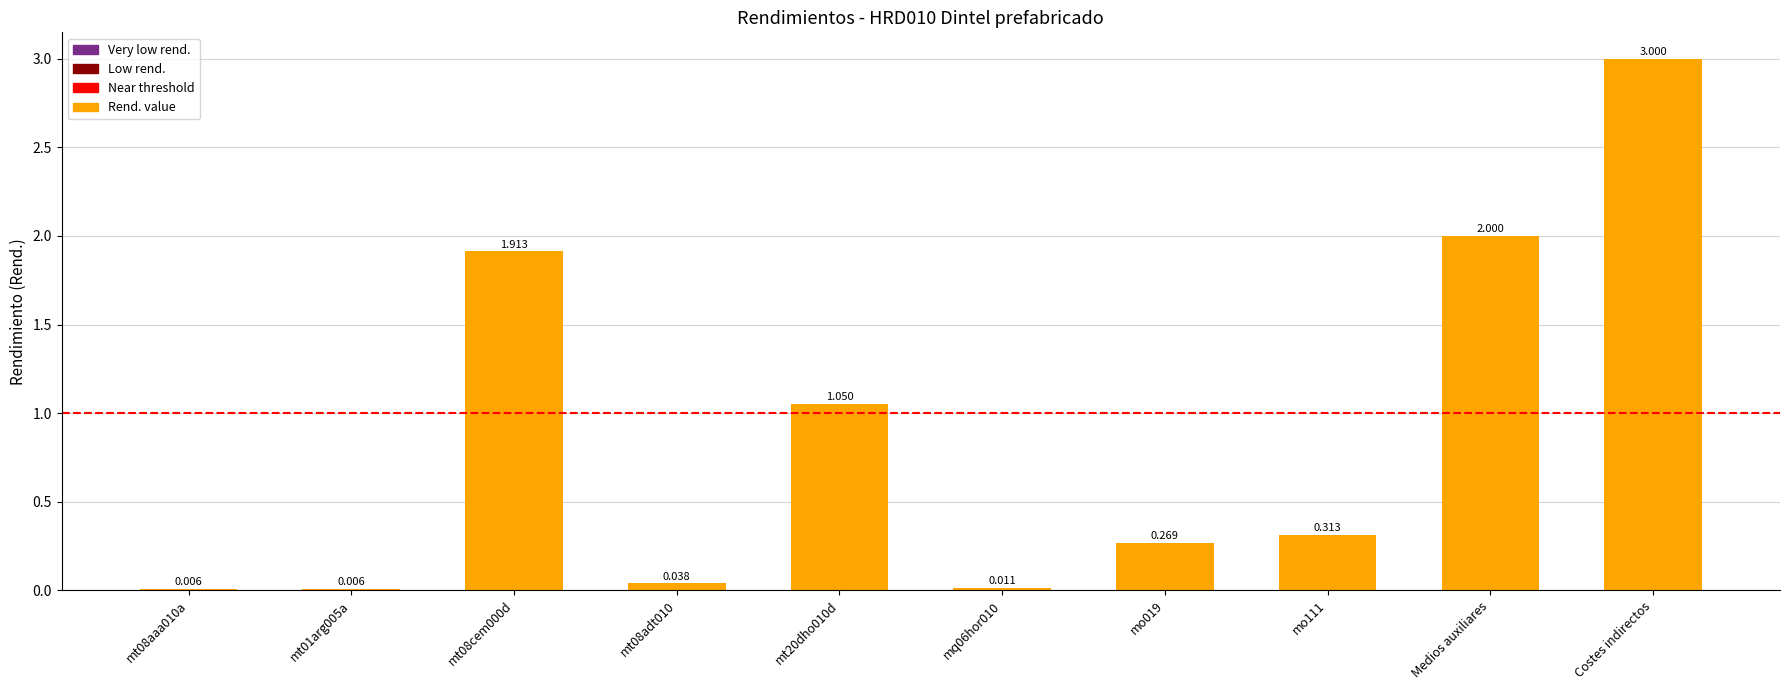

Which has a higher value, Medios auxiliares or mt20dho010d?

Medios auxiliares